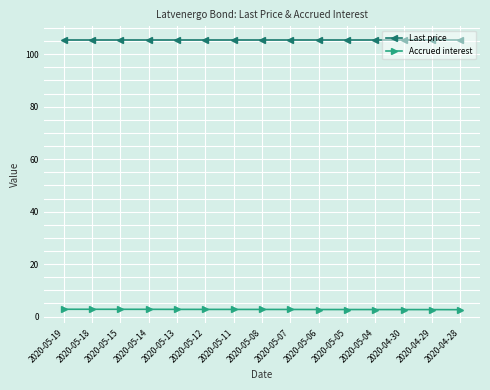

True or false: Accrued interest and Last price cross at least once.

False